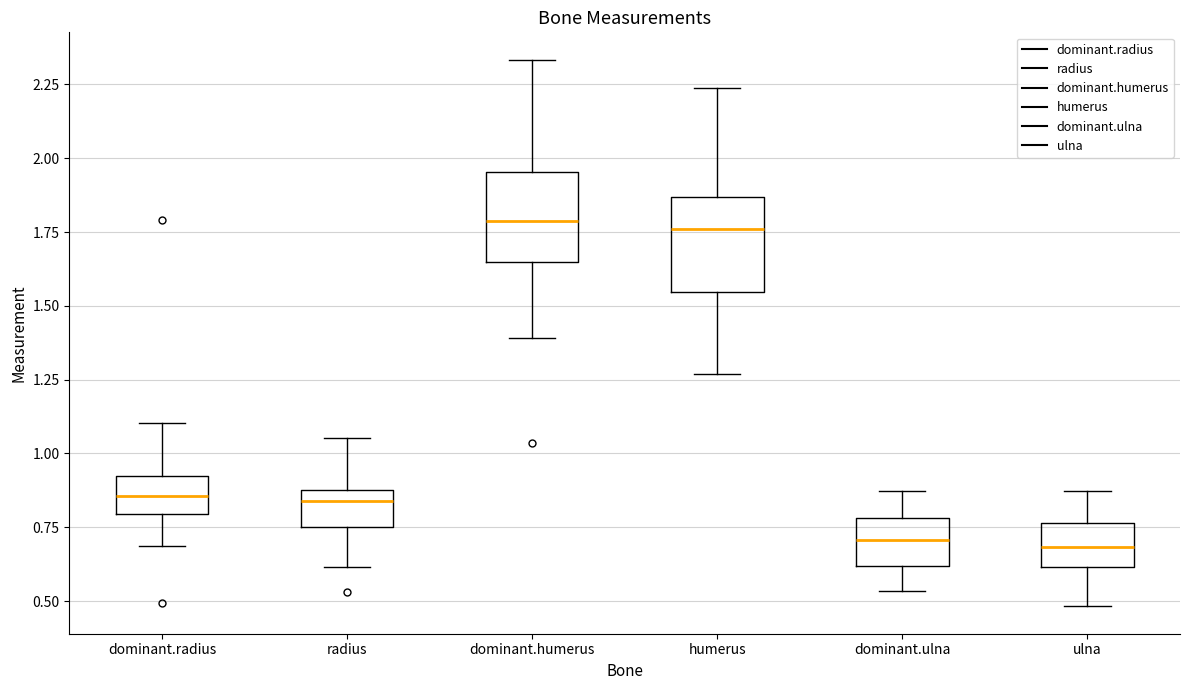

Reading left to right, transcribe this box plot: for each box, give where its median line is, the range the box spans, and where its two whiskers end, as read against the y-axis. The values are not printed on the chart, so give them approximately, as read against the axis.

dominant.radius: median 0.85, box 0.80 to 0.95, whiskers 0.70 to 1.10
radius: median 0.85, box 0.75 to 0.90, whiskers 0.60 to 1.05
dominant.humerus: median 1.80, box 1.65 to 1.95, whiskers 1.40 to 2.35
humerus: median 1.75, box 1.55 to 1.85, whiskers 1.25 to 2.25
dominant.ulna: median 0.70, box 0.60 to 0.80, whiskers 0.55 to 0.85
ulna: median 0.70, box 0.60 to 0.75, whiskers 0.50 to 0.85